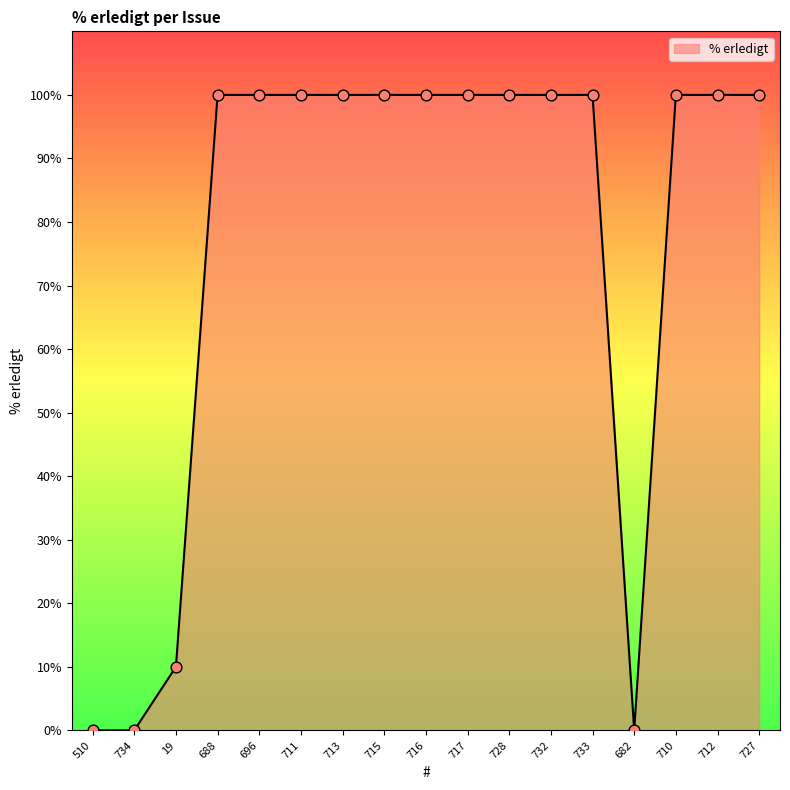

Between 734 and 711, which is larger?

711